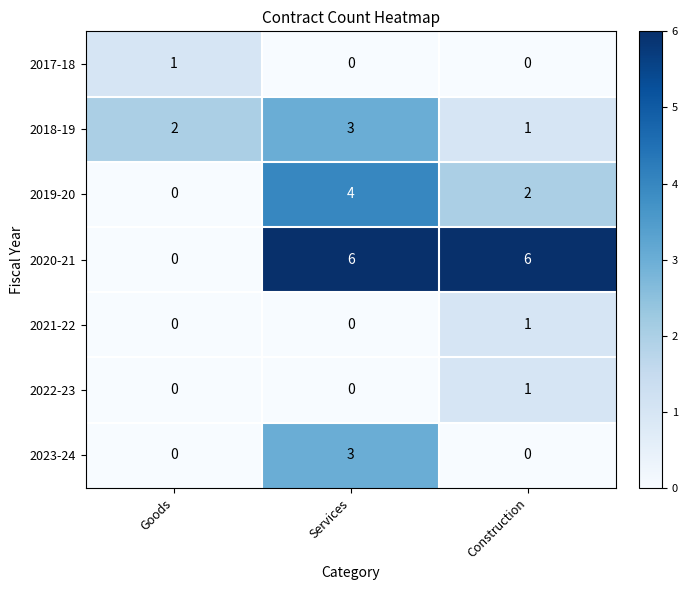

How many 2020-21 values are between 0 and 6?

3